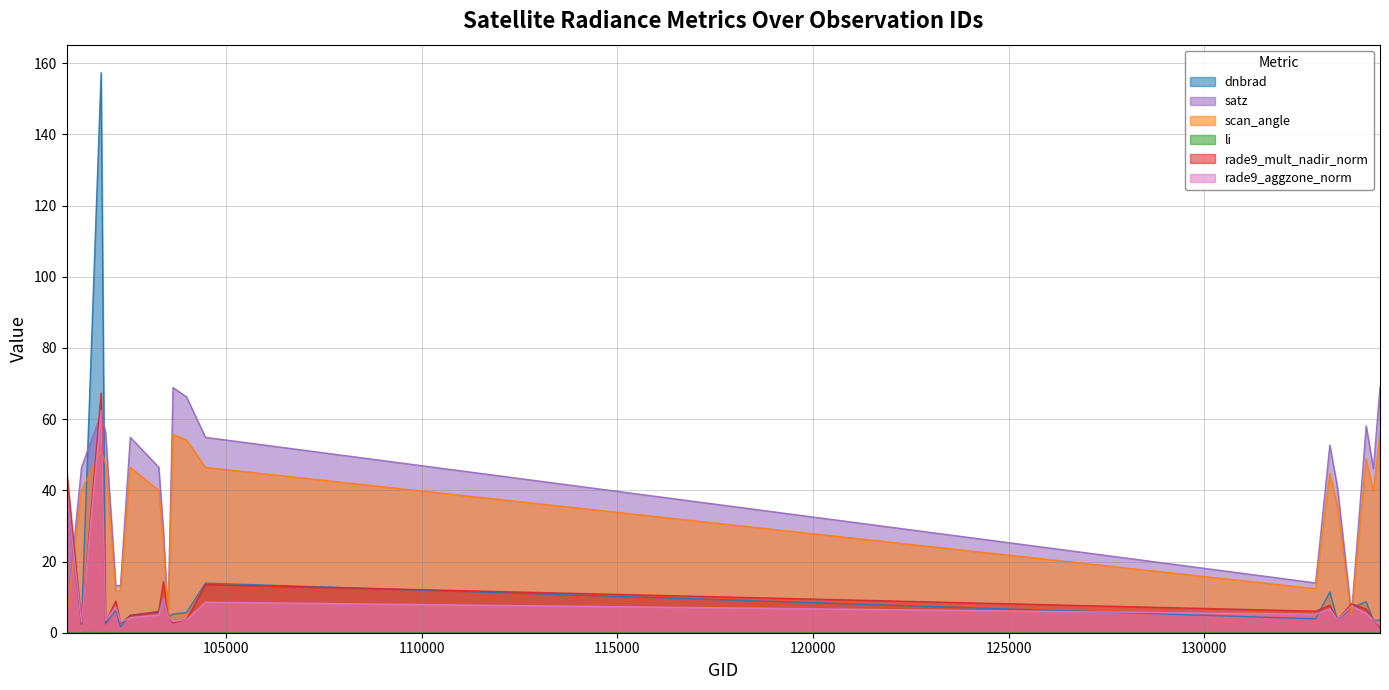

True or false: rade9_aggzone_norm has more than 0 points higher than both neighbors.

True